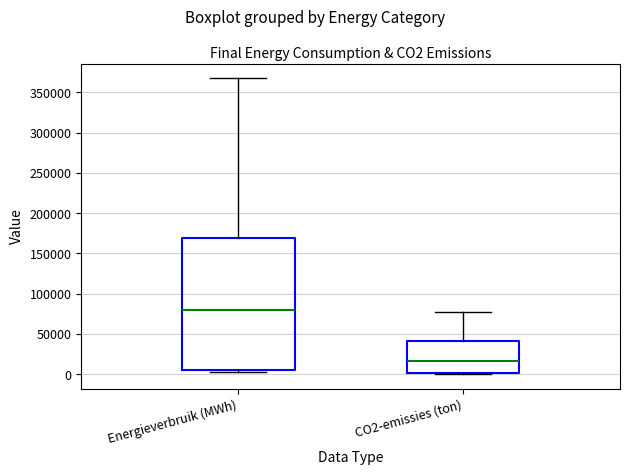

Reading left to right, transcribe this box plot: for each box, give where its median line is, the range the box spans, and where its two whiskers end, as read against the y-axis. The values are not printed on the chart, so give them approximately, as read against the axis.

Energieverbruik (MWh): median 80000, box 5000 to 170000, whiskers 0 to 365000
CO2-emissies (ton): median 15000, box 0 to 40000, whiskers 0 to 75000